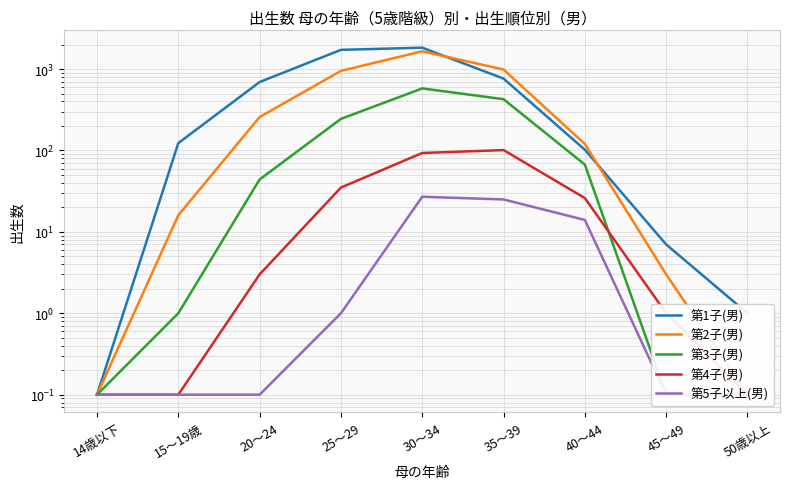

What is the spread (max minus min) of values at 15～19歳?

122.9